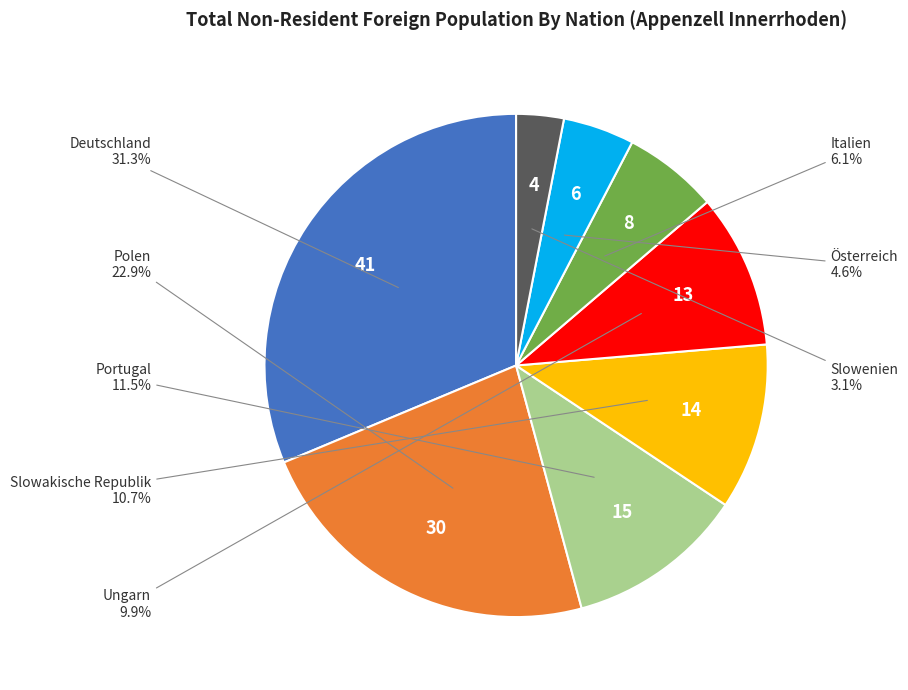

Is there any slice that represents more than half of the pie?

No